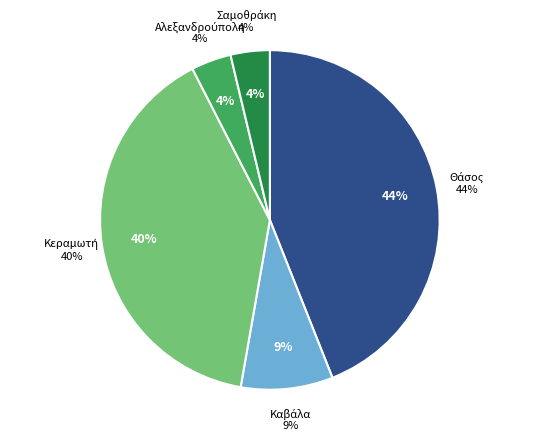

What is the largest slice in the pie chart?

Θάσος